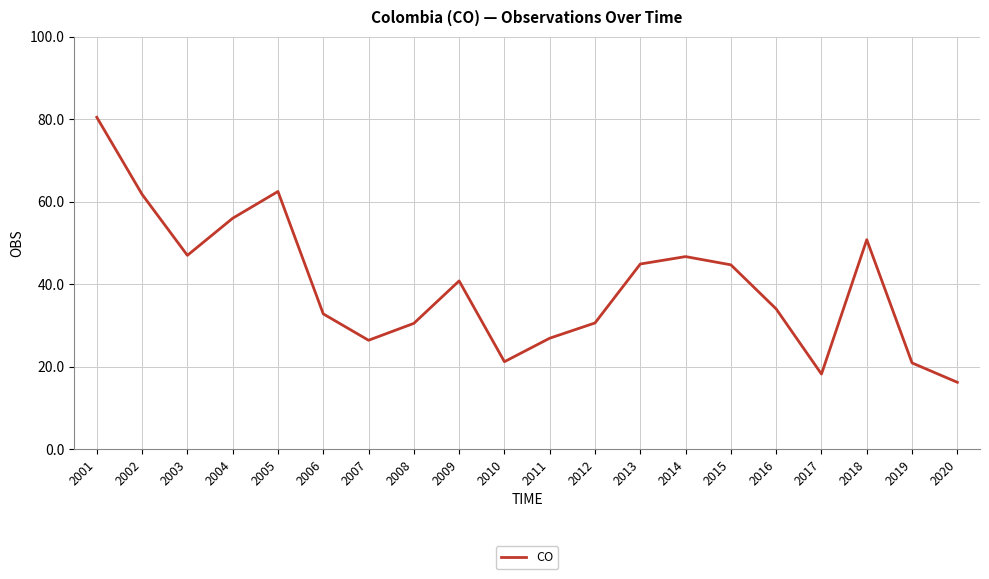

What is the maximum value shown in the chart?

80.5